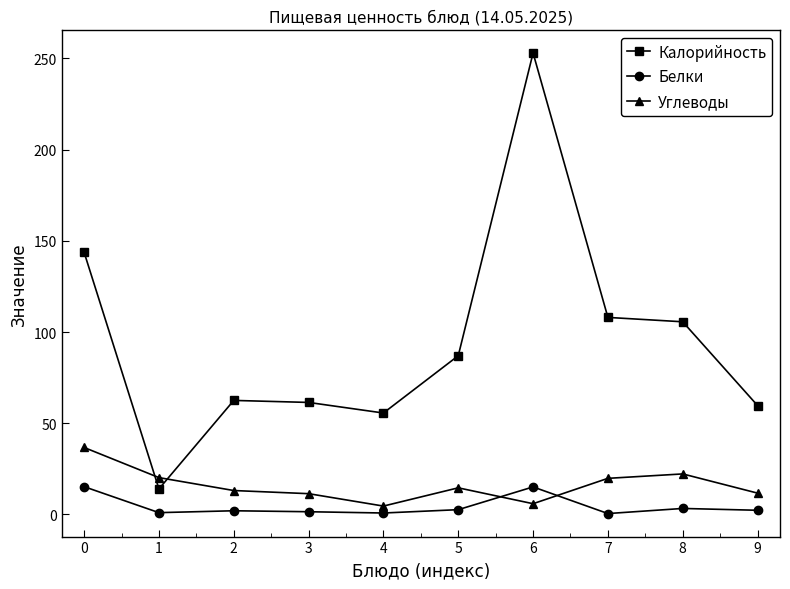

How many values in the Углеводы series are below 14?

5